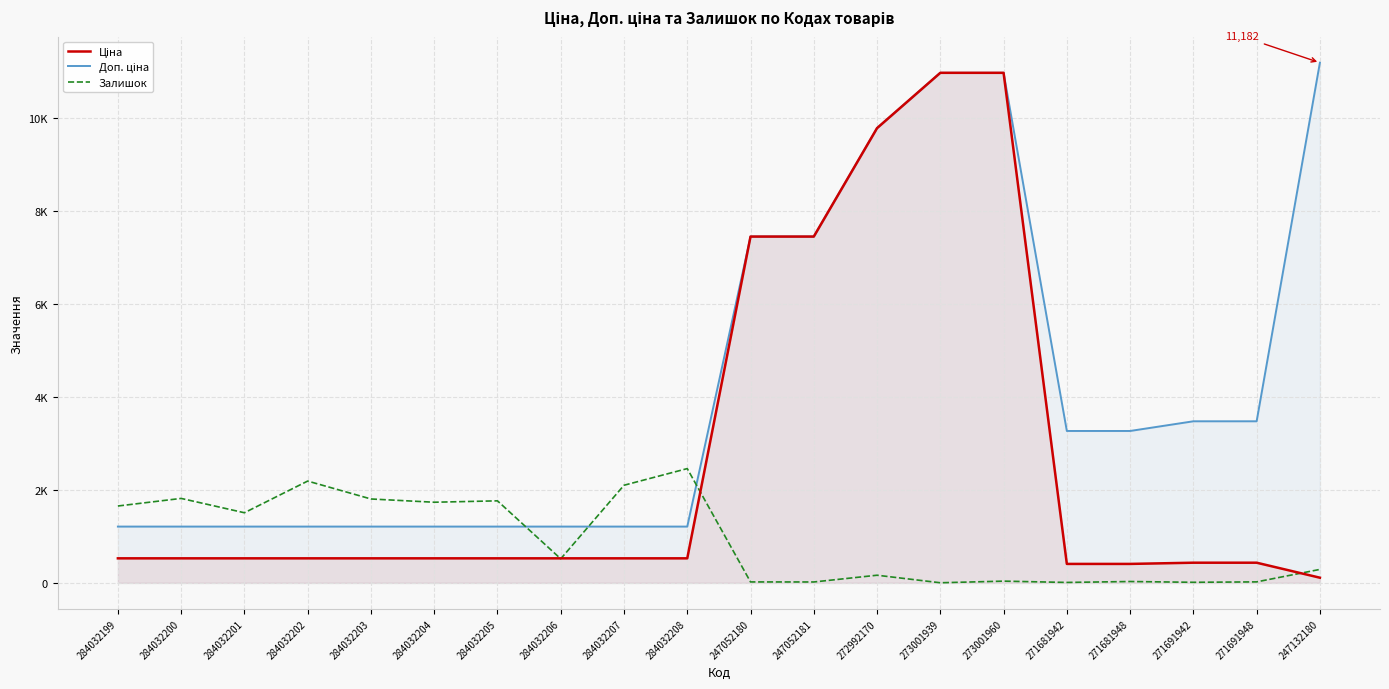

Which label corresponds to the largest value in the chart?

247132180